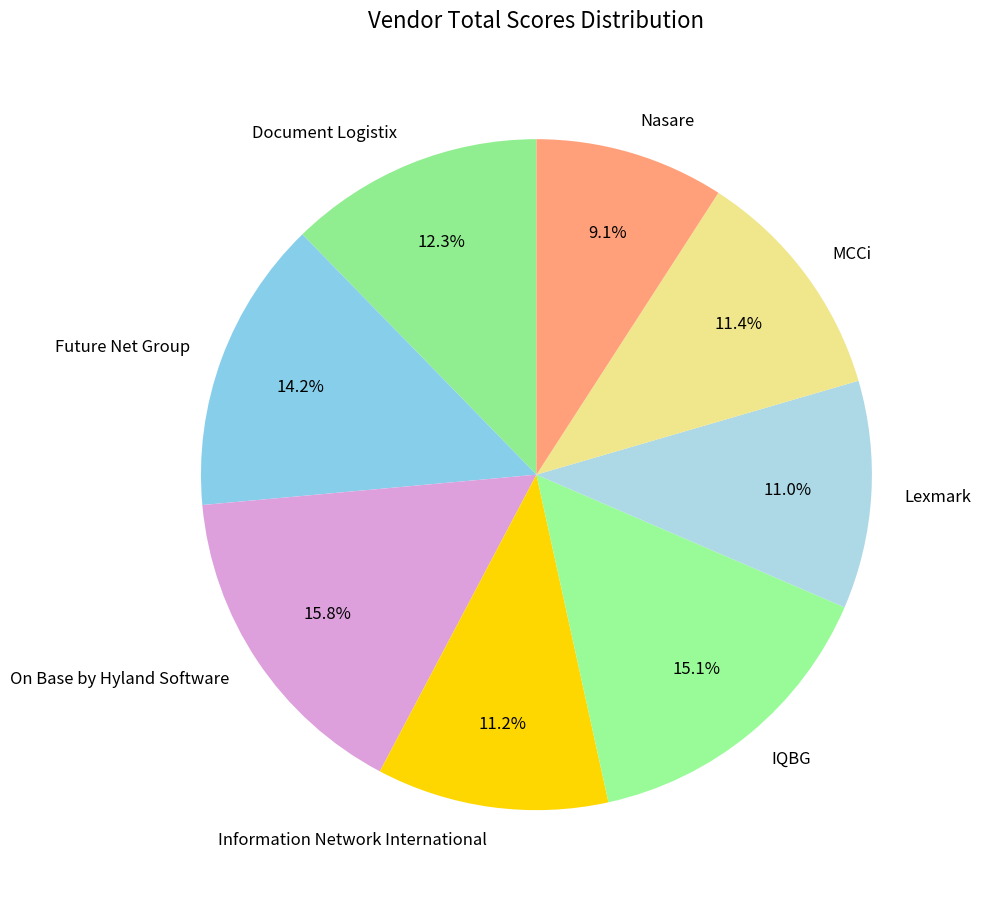

How many slices are in this pie chart?

8